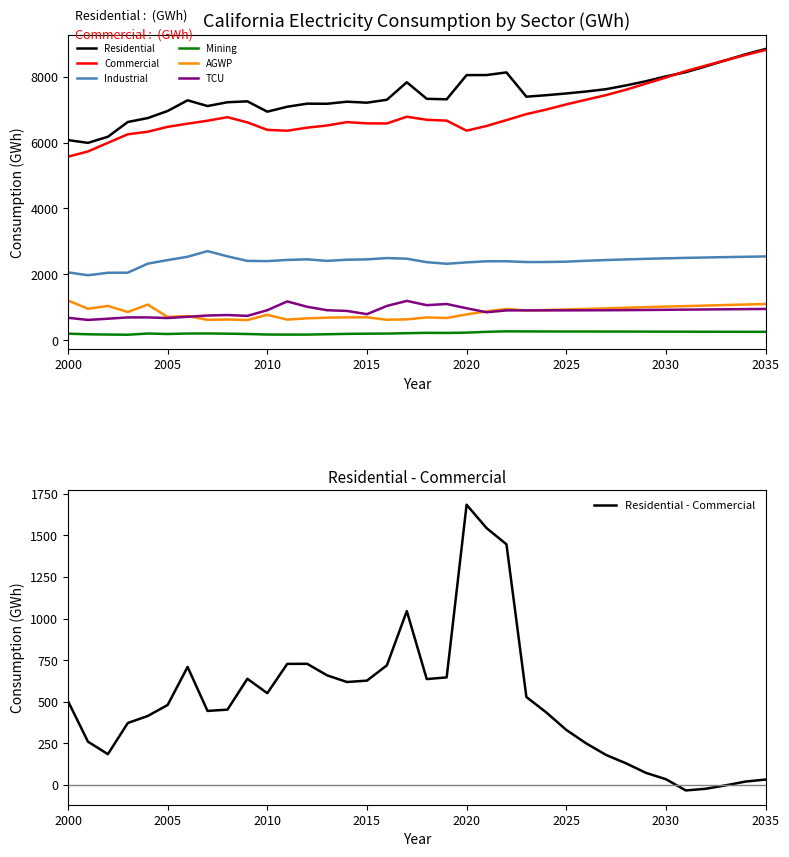

The AGWP series shows 922.9 at 2024. True or false?

True